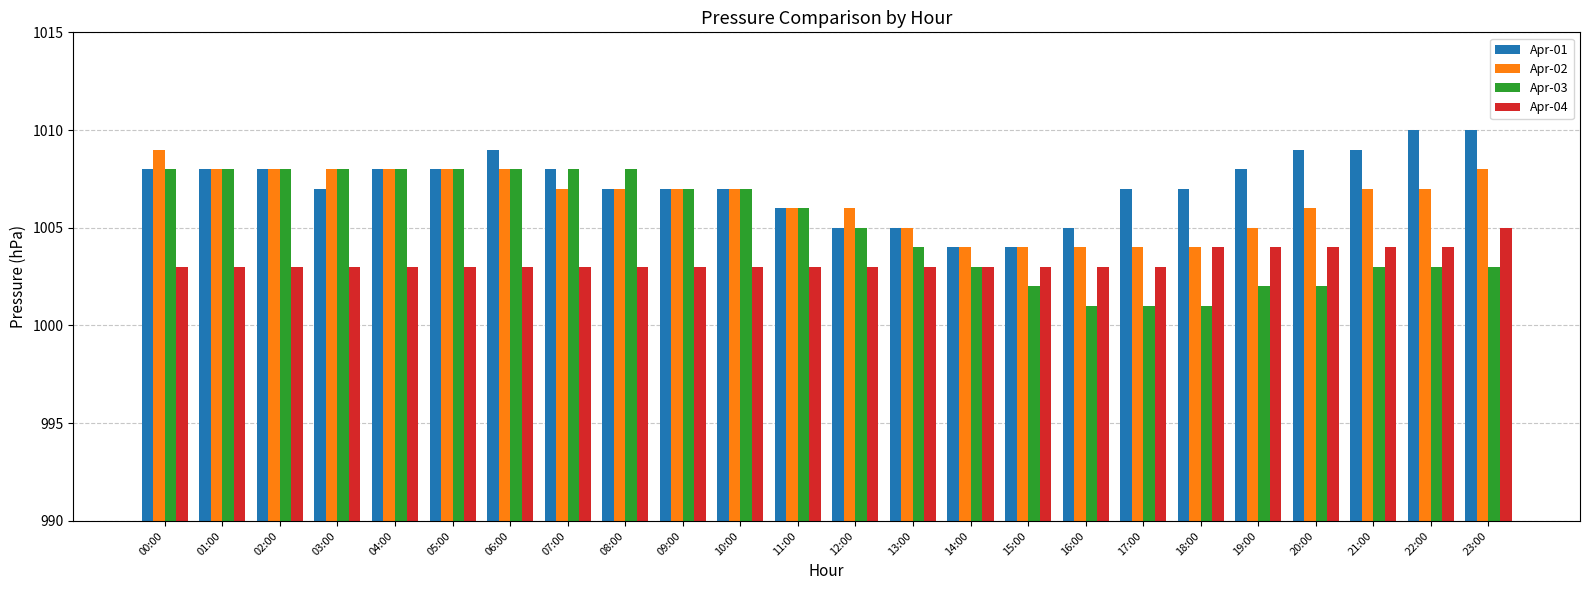

True or false: Apr-01 has a value of 1344 at 09:00.

False